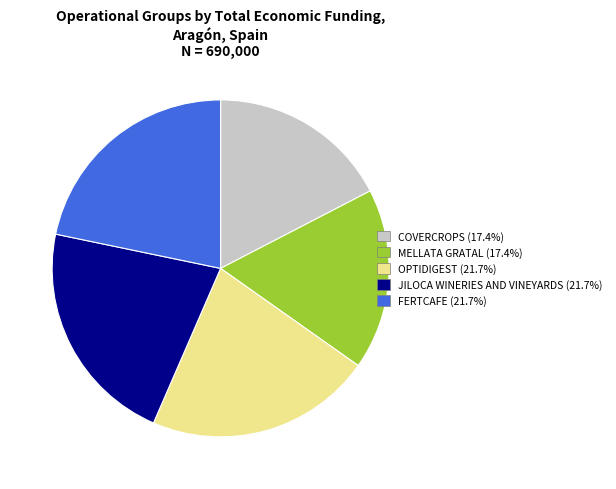

True or false: JILOCA WINERIES AND VINEYARDS accounts for 22% of the total.

True